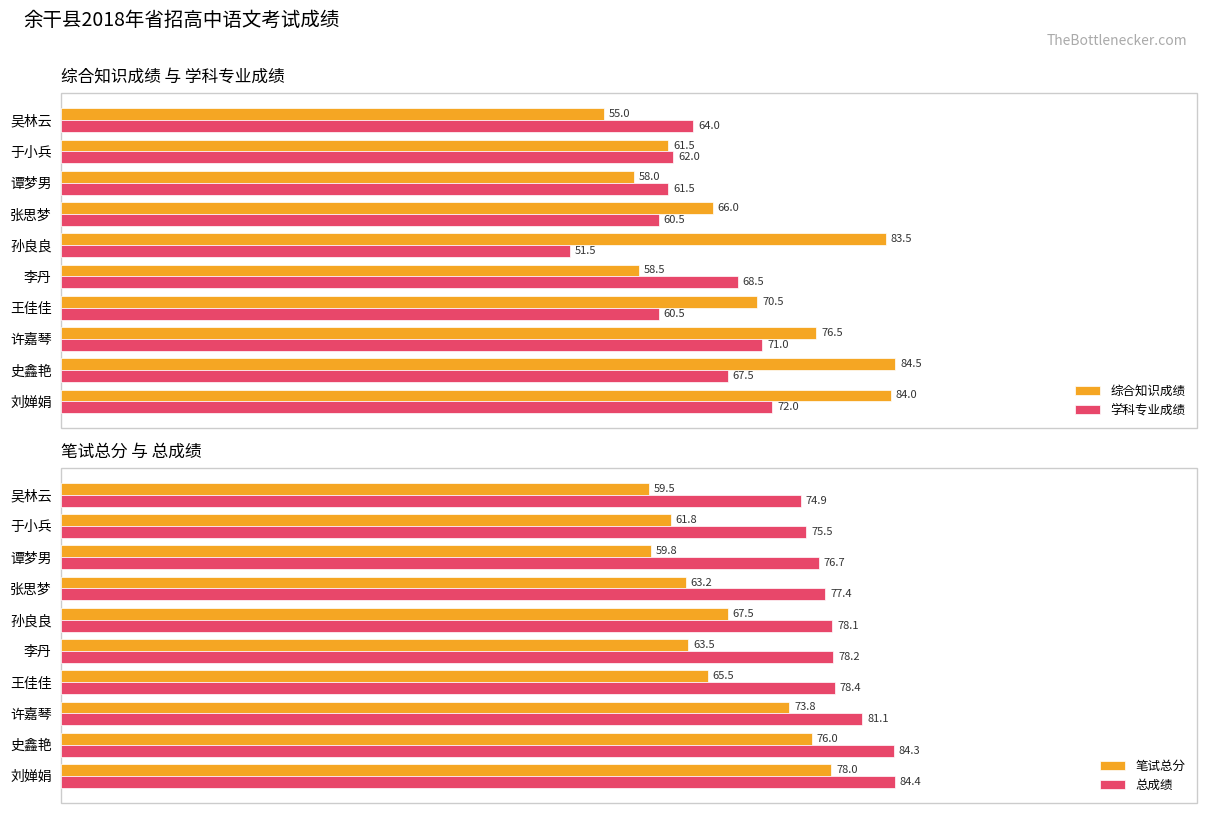

At which label does 学科专业成绩 reach its peak?

刘婵娟